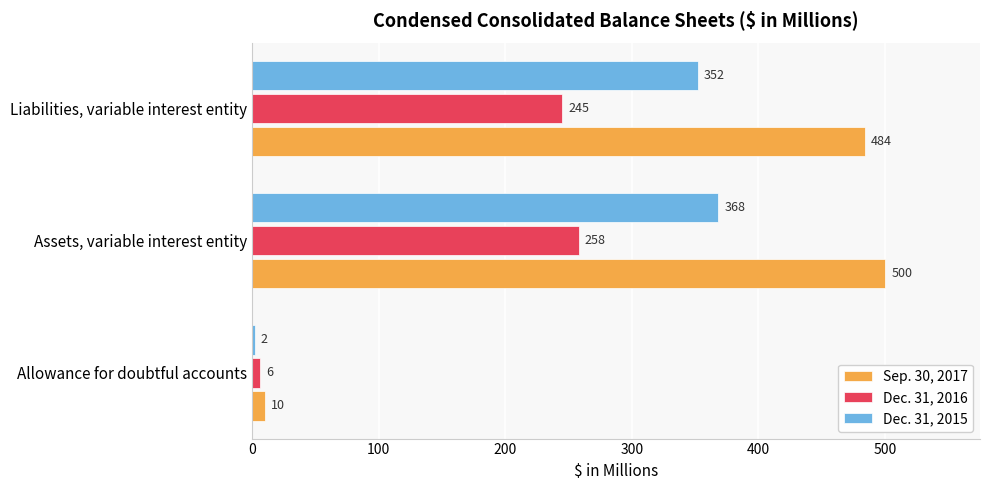

Which series has the largest total across all categories?

Sep. 30, 2017